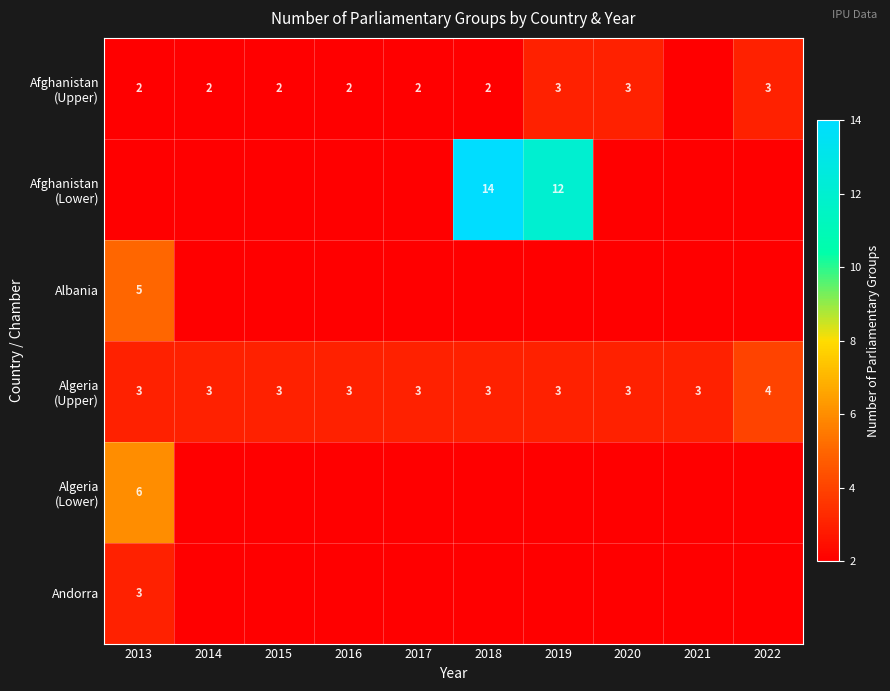

The Afghanistan (Upper) series shows 2 at 2017. True or false?

True